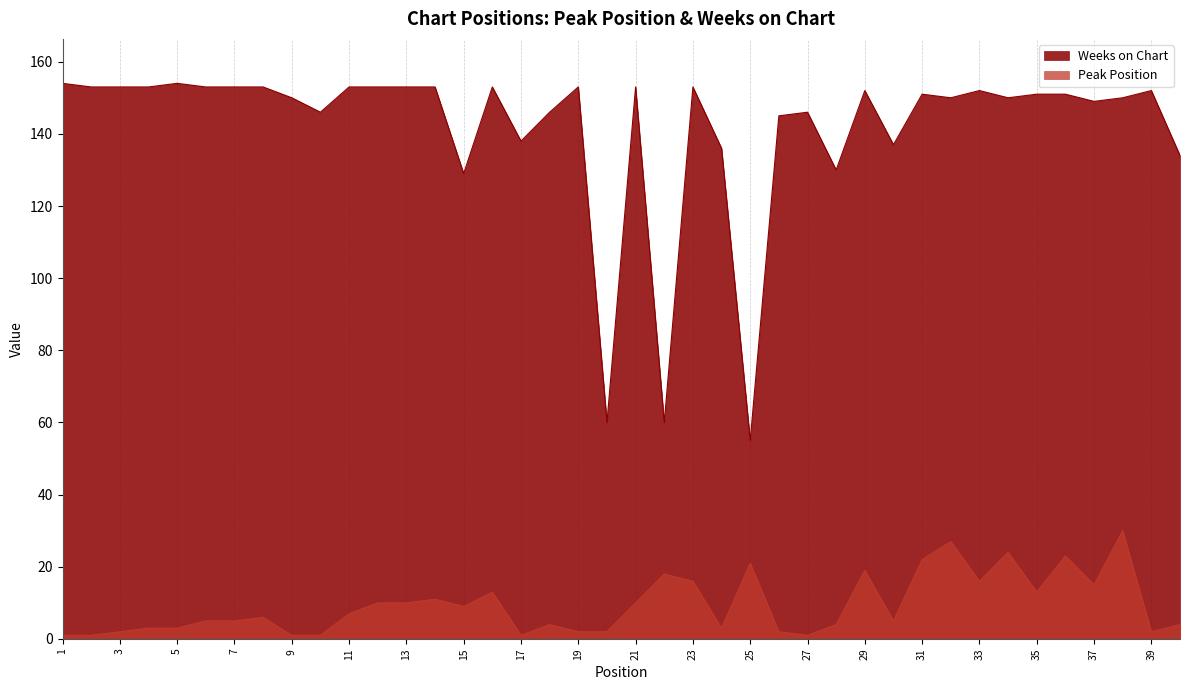

Which label corresponds to the largest value in the chart?

1